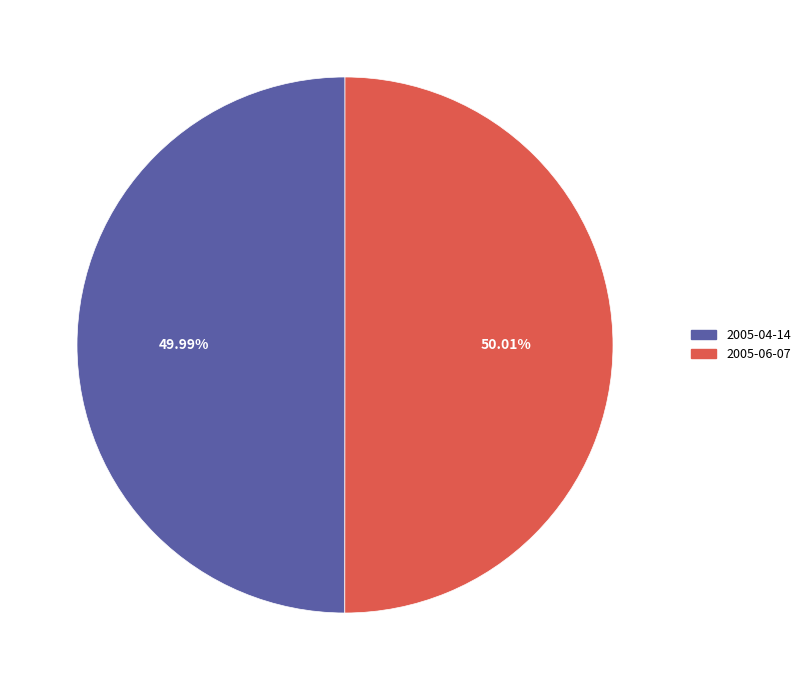

To the nearest percent, what is the average slice percentage?

50%